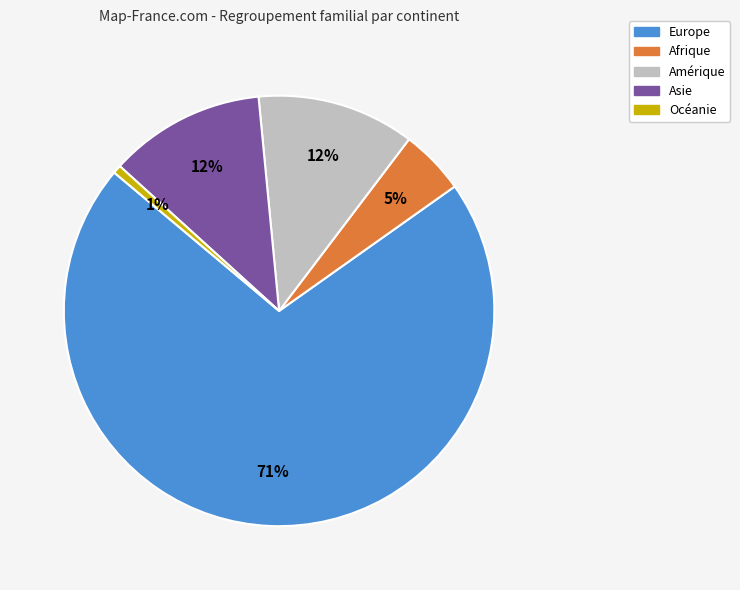

To the nearest percent, what percentage of the pie is Asie?

12%